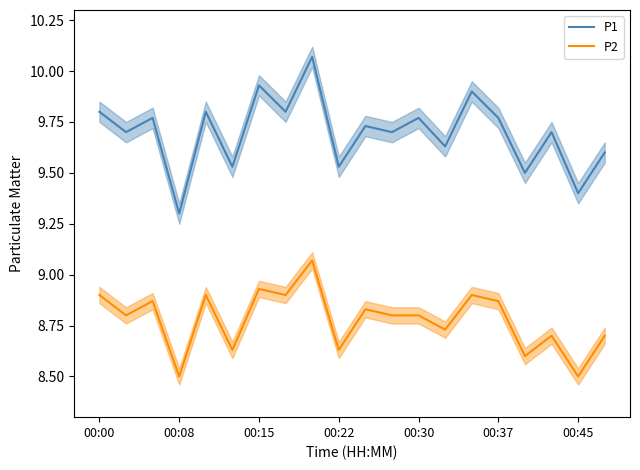

Where is P1 nearest to the value 9?

00:08